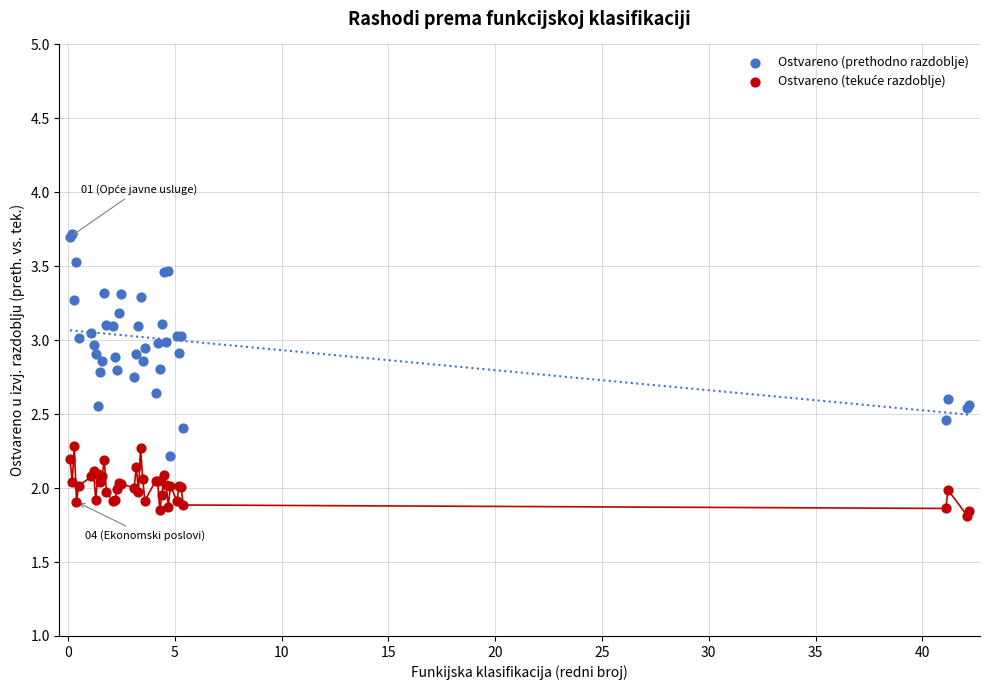

Which series reaches the maximum Y coordinate?

Ostvareno (prethodno razdoblje)